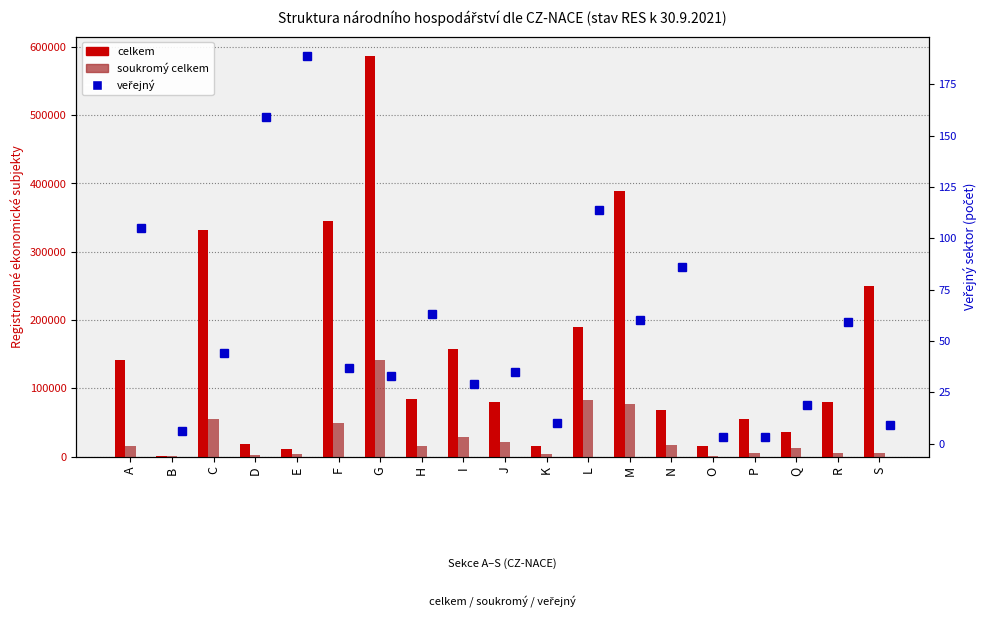

Reading right to left, extract all data points from this chart.

celkem: 249529	79766	35186	55058	15760	68803	388473	189836	14906	80023	157257	84431	585824	345031	10818	18690	331082	954	140894
soukromý celkem: 5813	5316	11721	5260	21	16338	76936	83058	4335	21444	28643	15230	140703	49154	4012	2112	55424	425	16045
veřejný: 9	59	19	3	3	86	60	114	10	35	29	63	33	37	189	159	44	6	105